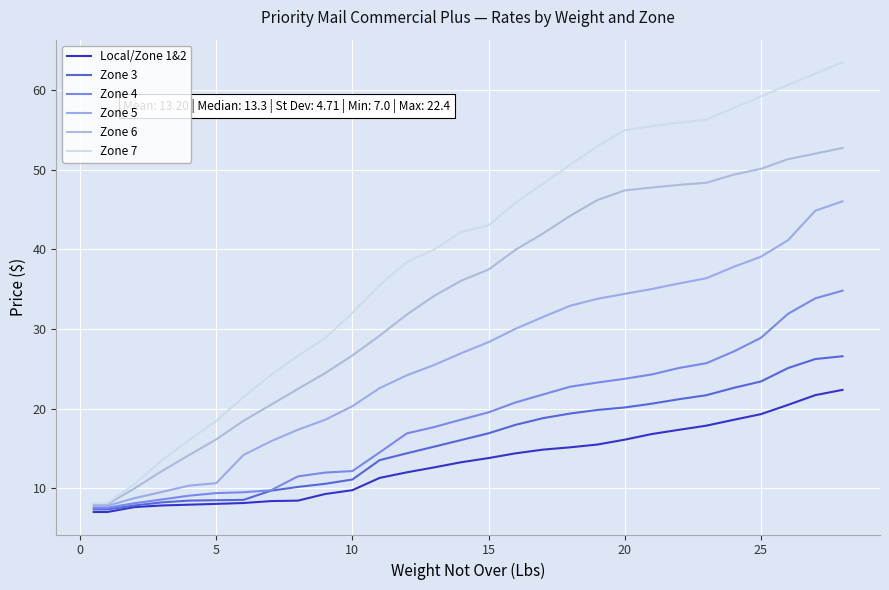

Count the number of data series in this chart.

6